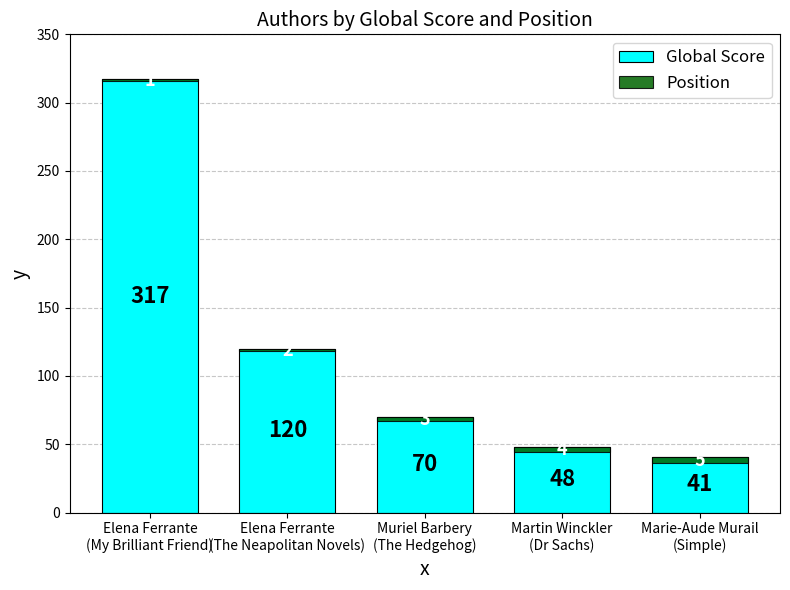

What is the label of the 4th bar from the right?

Elena Ferrante
(The Neapolitan Novels)